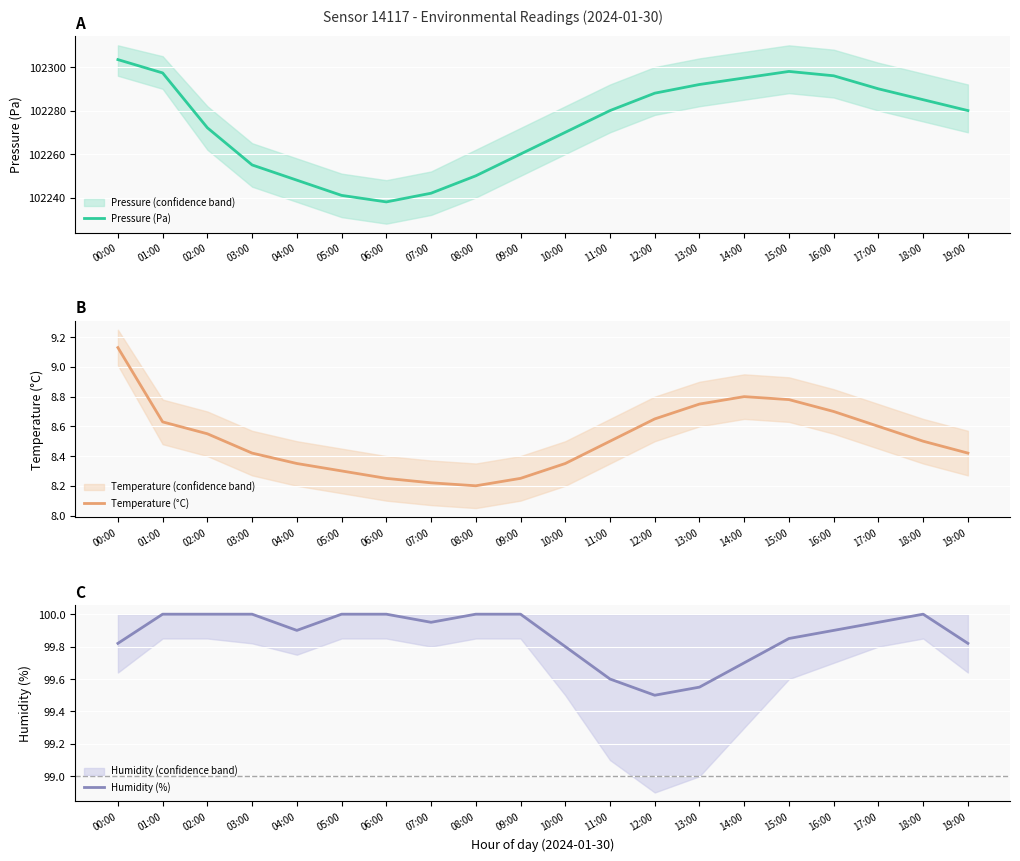

True or false: Temperature (°C) and Humidity (%) cross at least once.

False